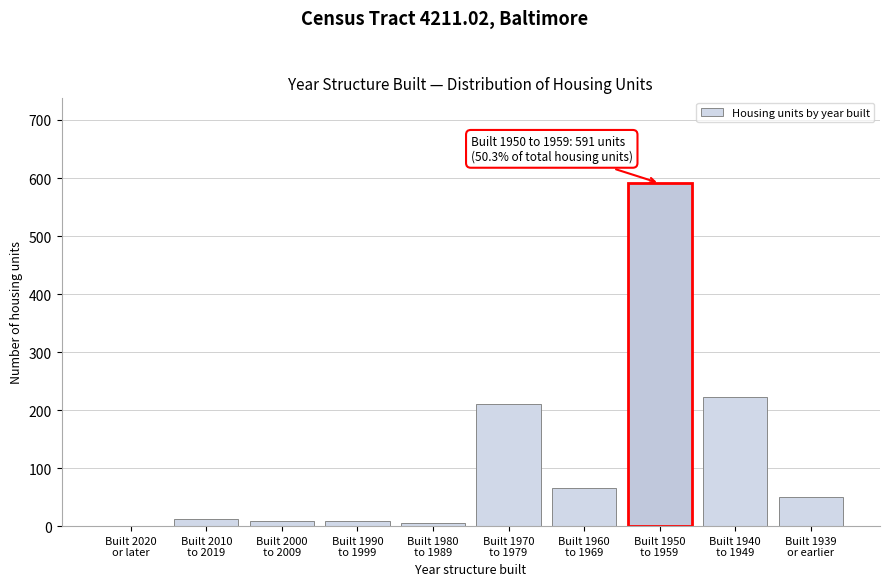

What is the greatest value displayed?

591